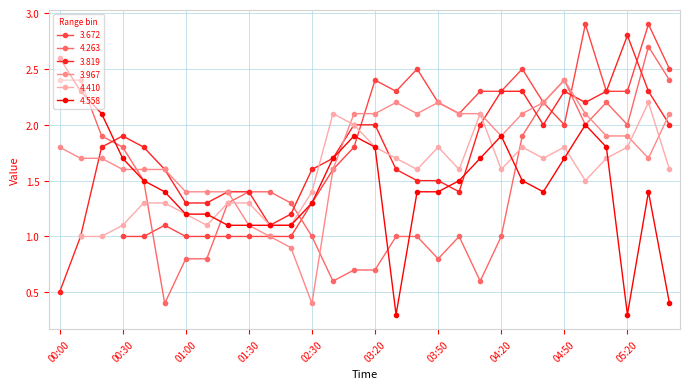

How many times do 4.558 and 3.819 cross each other?

3